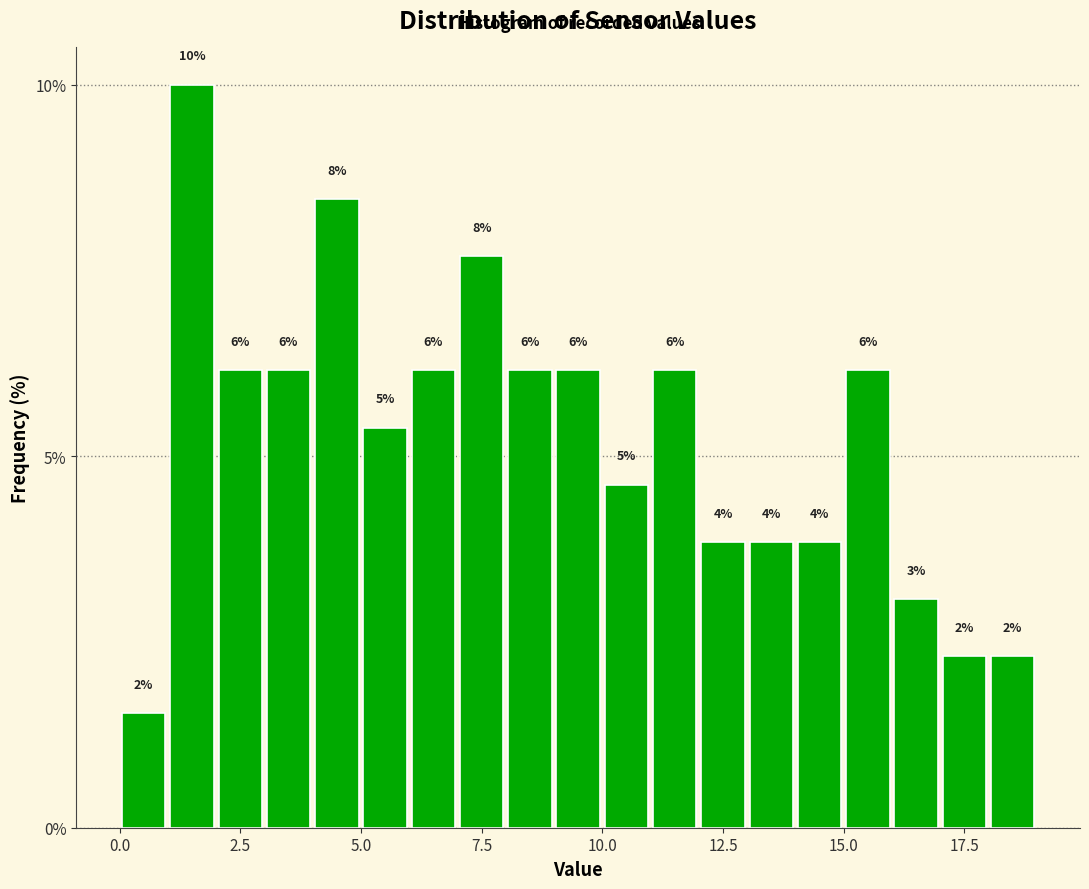

Around what value on the x-axis is the tallest bar? Give the approximate position of its centre, as read against the axis.

1.5